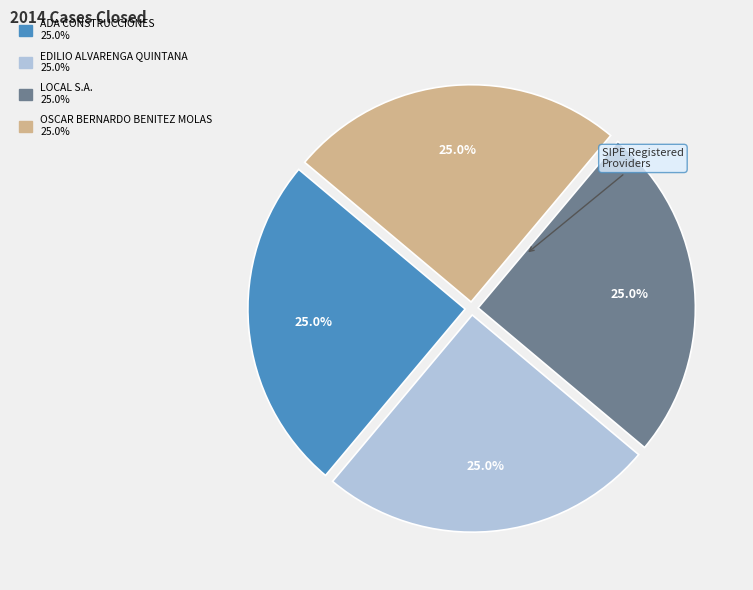

Is there a majority slice in this chart?

No